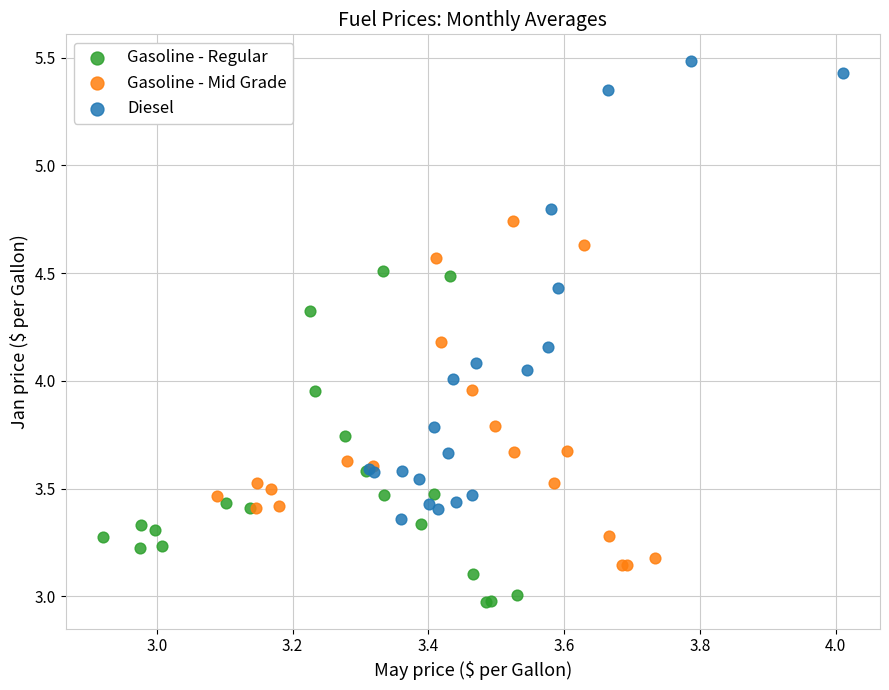

Which series has the widest spread of Y values?

Diesel